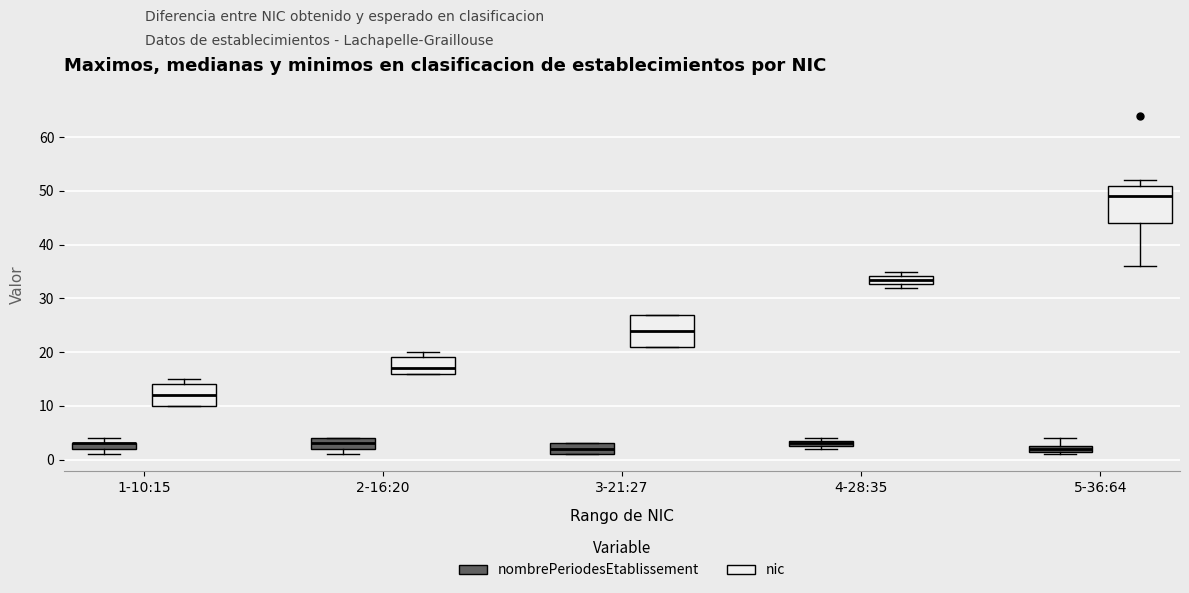

Comparing the boxes themselves (not the whiskers), which one is the tallest?

5-36:64 (nic)